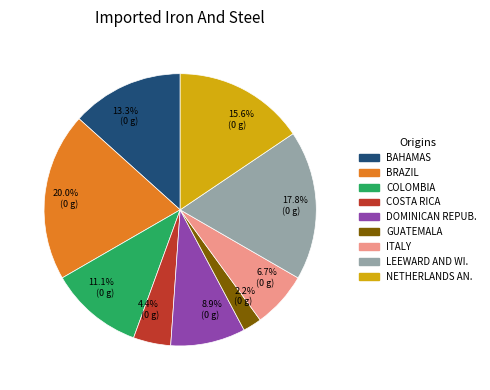

Is there any slice that represents more than half of the pie?

No